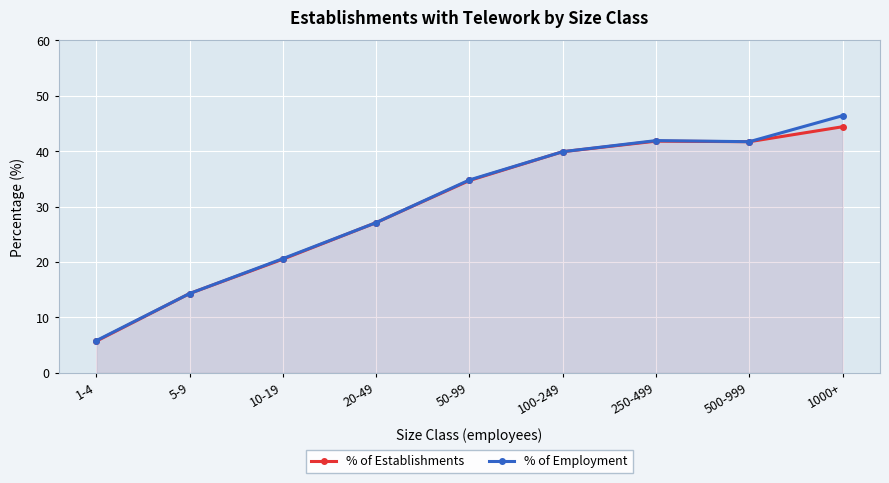

How many lines are shown in the chart?

2